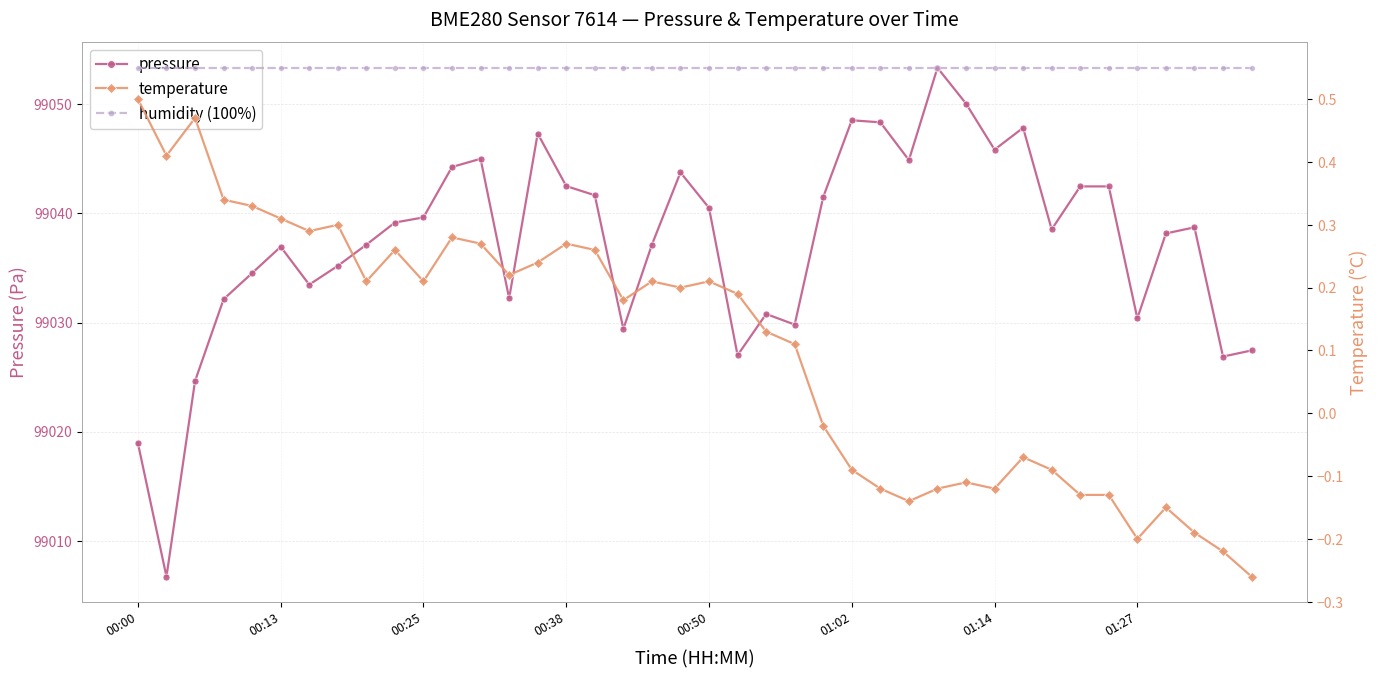

True or false: pressure has more than 0 points higher than both neighbors.

True